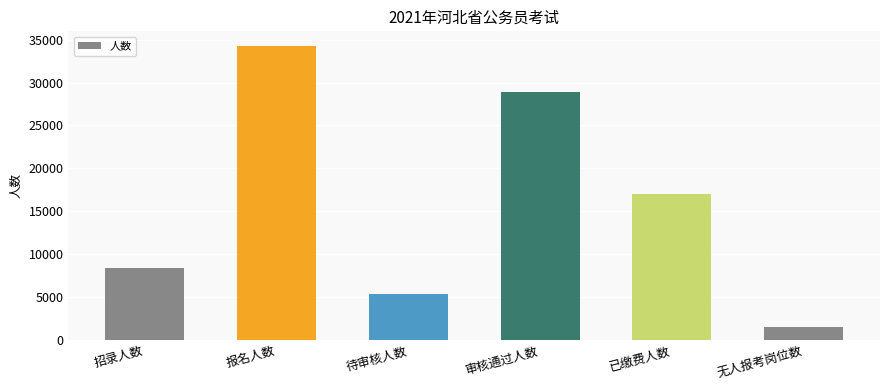

Which has a higher value, 招录人数 or 待审核人数?

招录人数